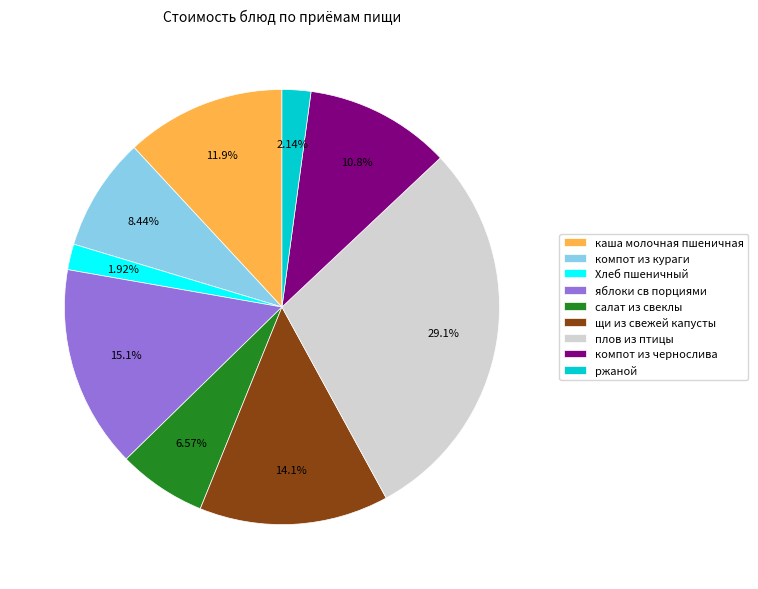

Does any single category account for the majority?

No